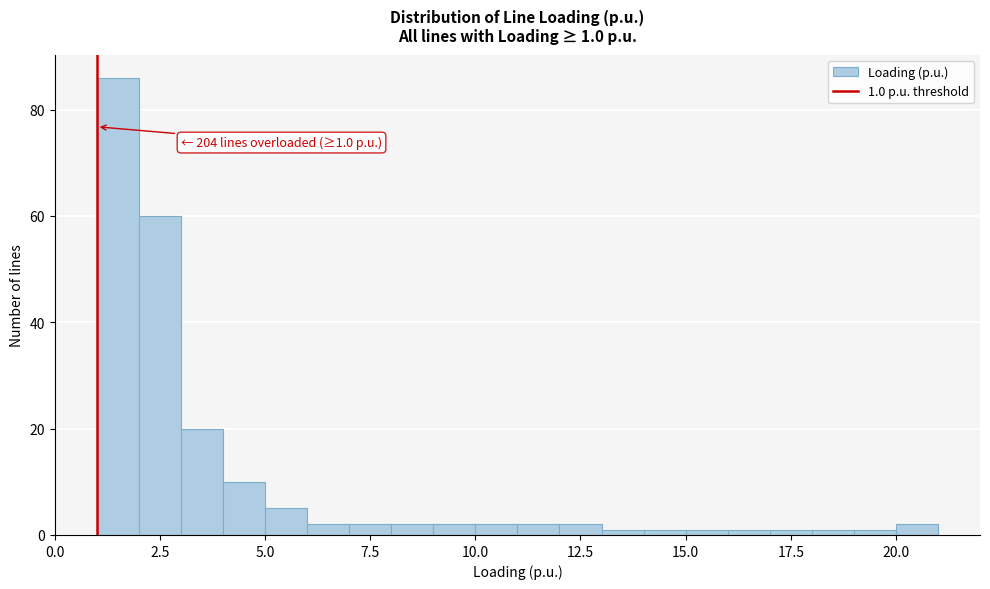

Read against the x-axis, roughly where is the centre of the tallest bar?

1.5